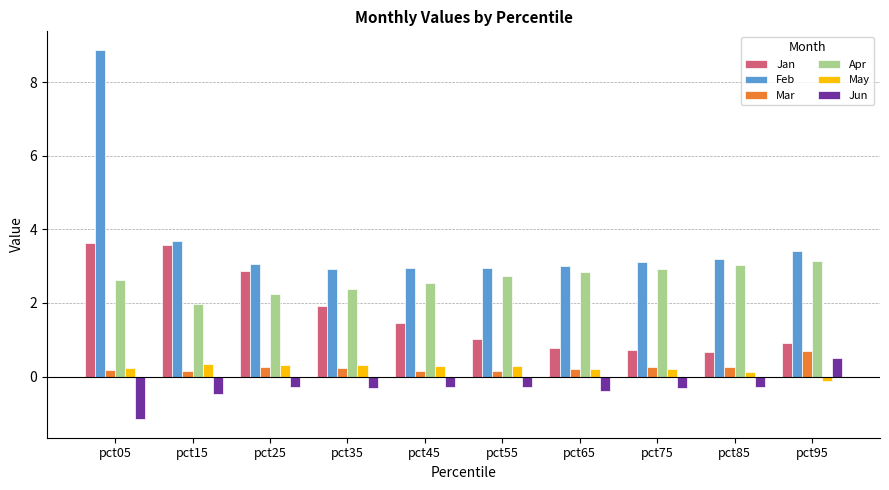

At which label does Jun first exceed 0?

pct95